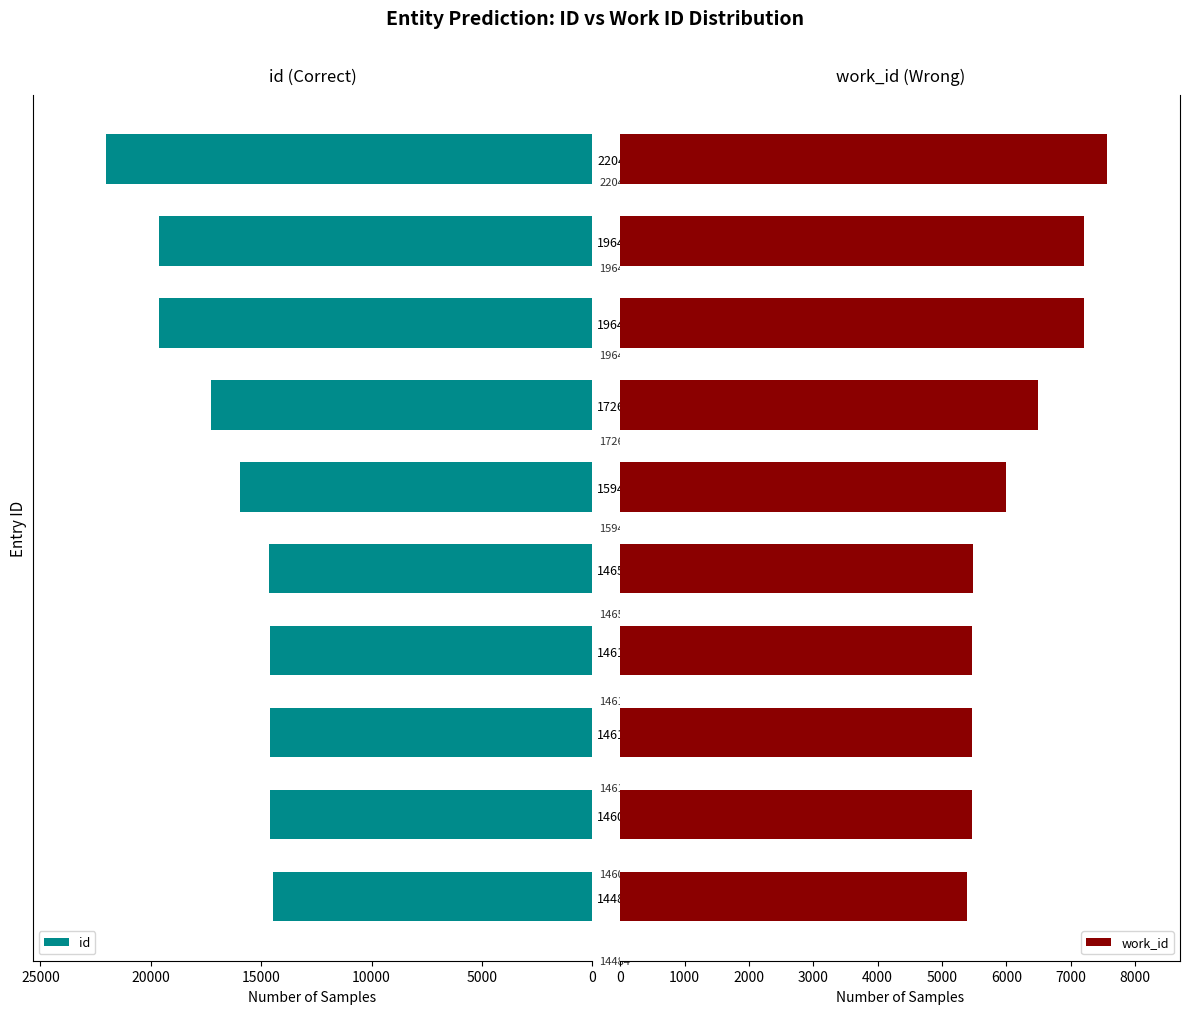

Reading right to left, what are all the values shown in this chart?

id: 22047	19643	19642	17265	15944	14651	14611	14610	14608	14484
work_id: 7566	7201	7201	6493	5999	5479	5462	5462	5462	5394